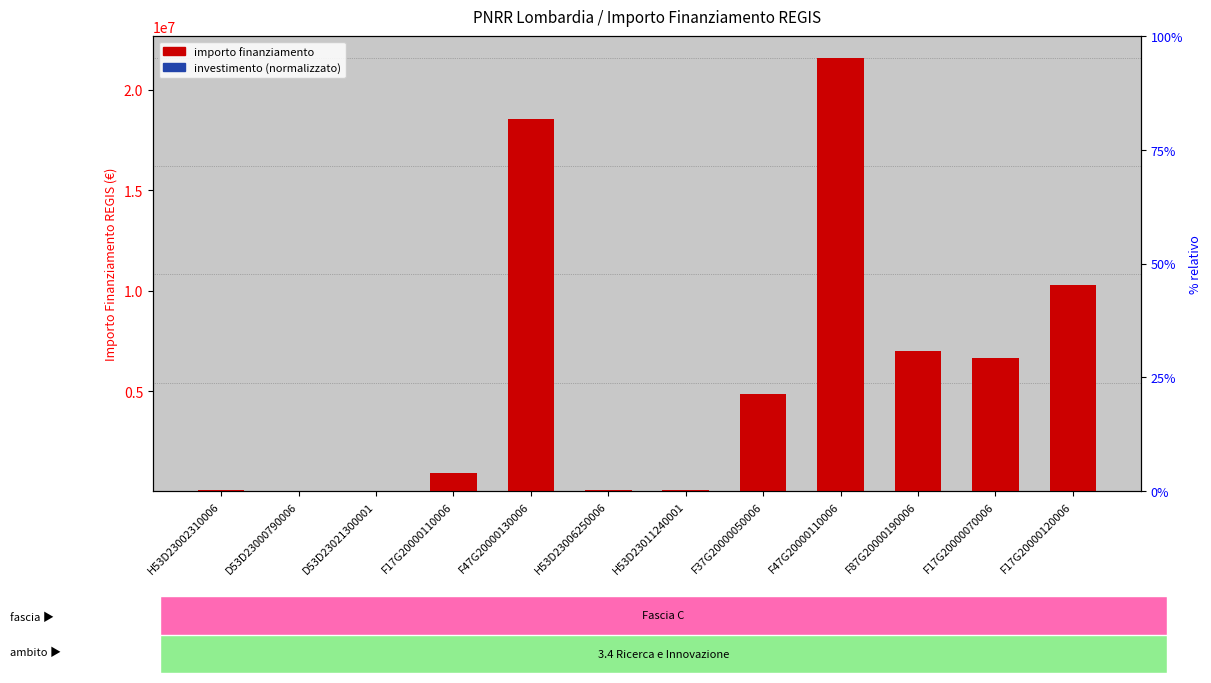

Rank the series by their maximum value, from lowest to highest.

investimento (normalizzato), importo finanziamento